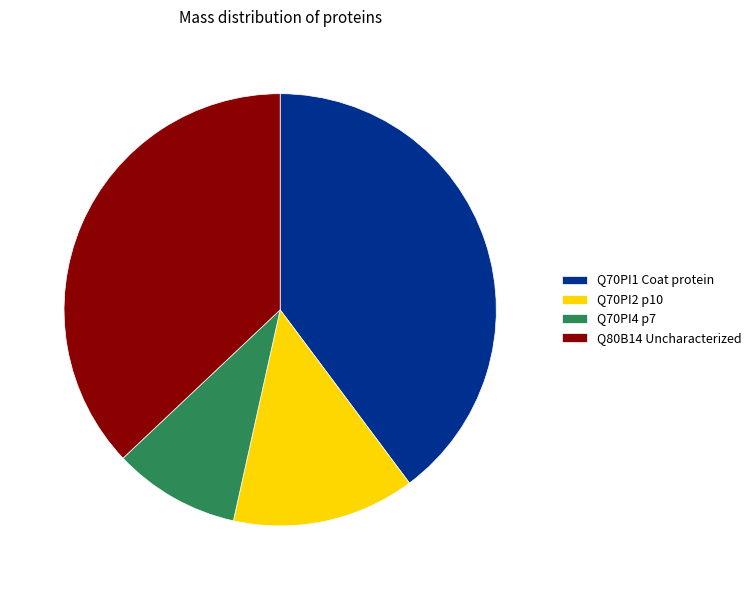

Is there any slice that represents more than half of the pie?

No